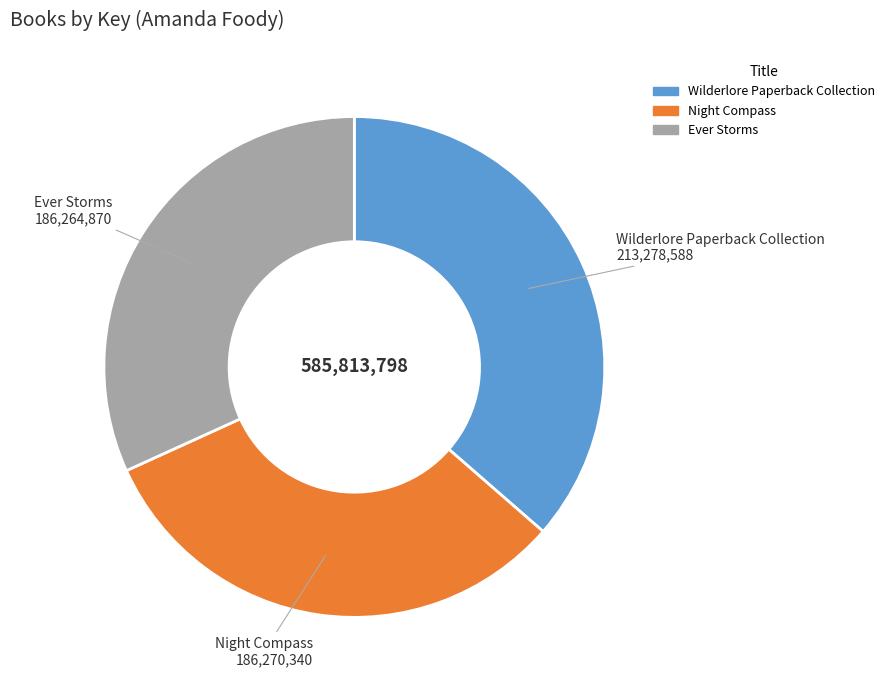

Do Ever Storms and Wilderlore Paperback Collection together represent more than half of the pie?

Yes